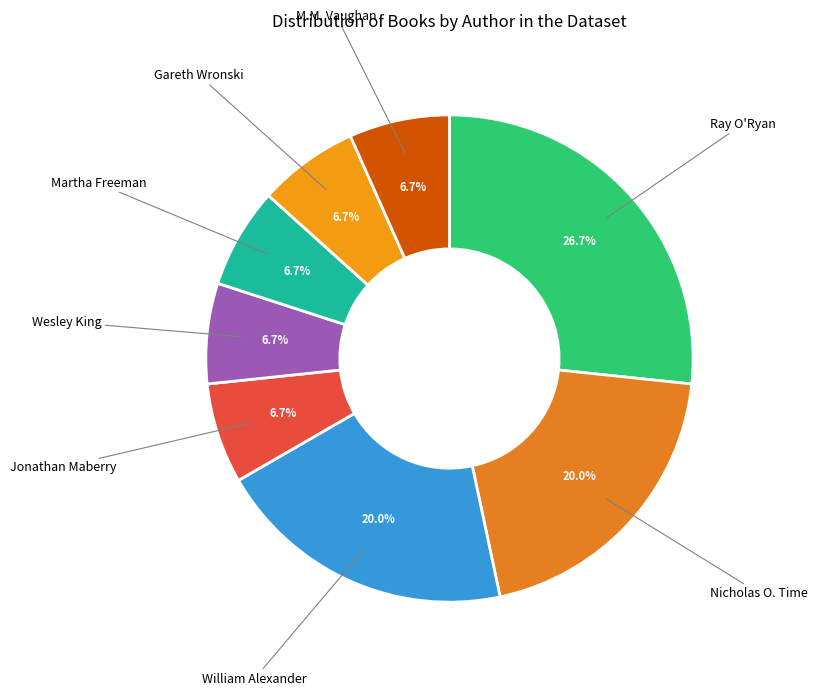

Which slice is the largest?

Ray O'Ryan